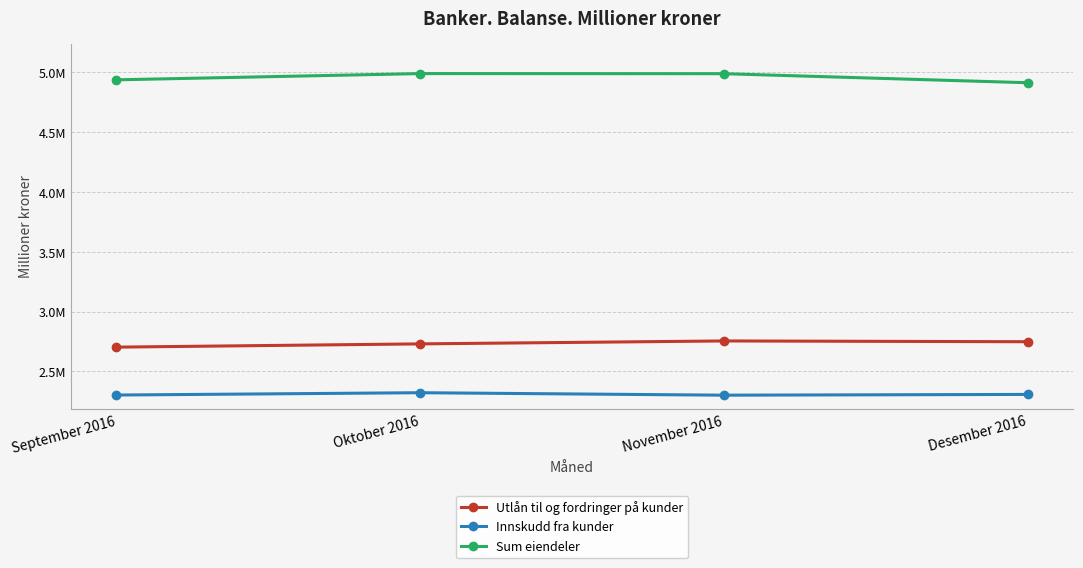

What is the average value of the Sum eiendeler series?

4957808